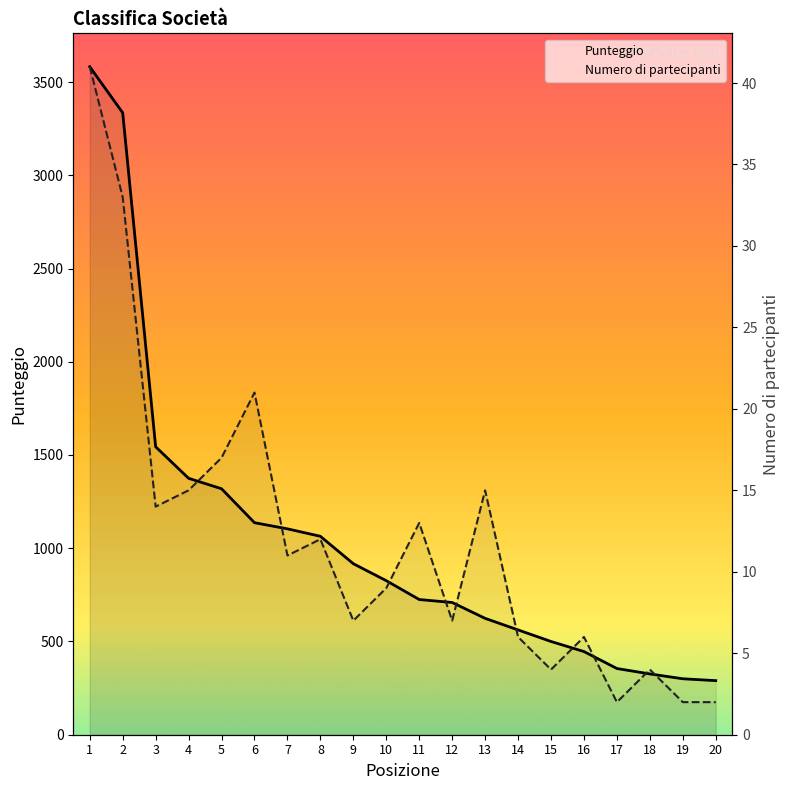

Which has a higher value, 7 or 6?

6